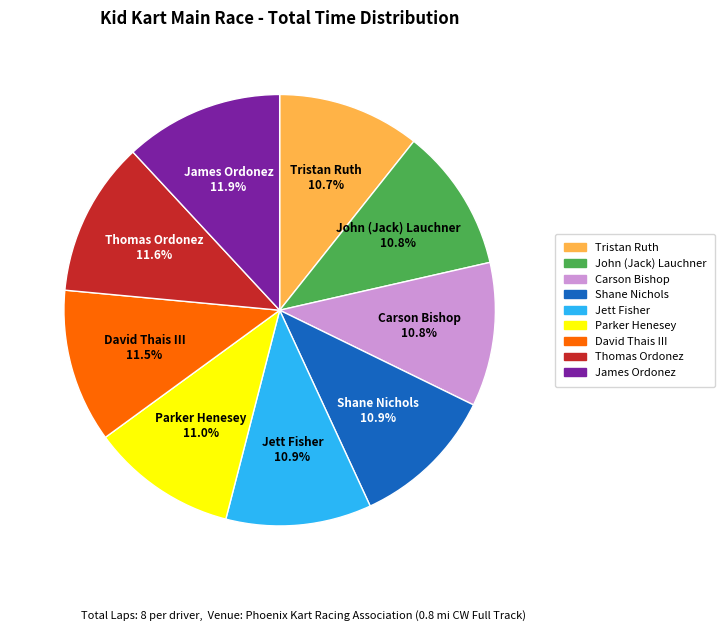

What portion of the pie excludes Carson Bishop?

89.2%